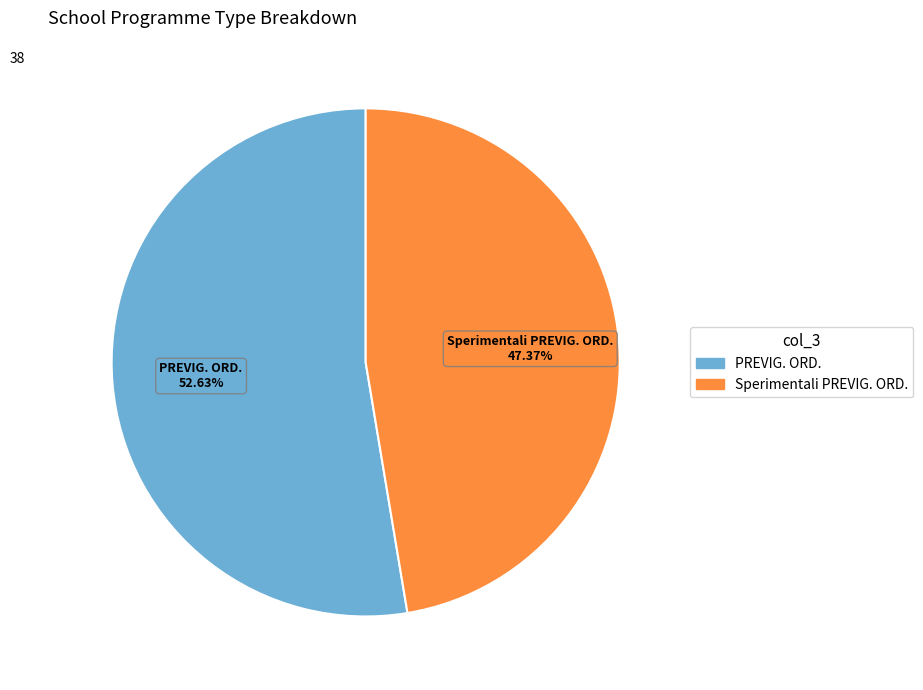

Does any single category account for the majority?

Yes